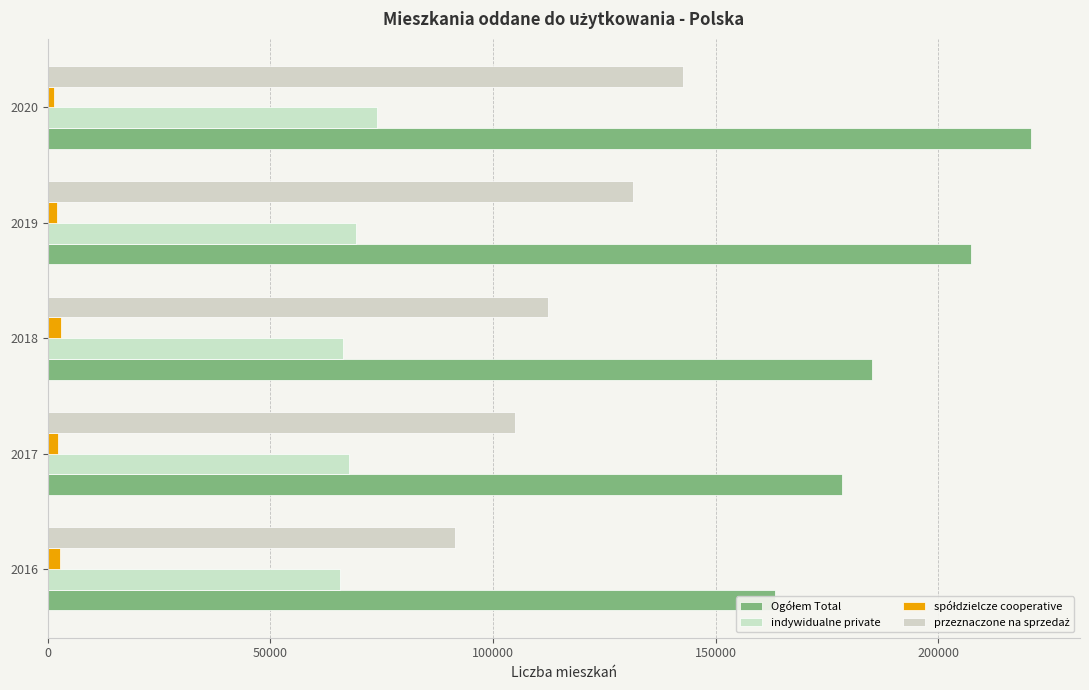

List the labels in order of przeznaczone na sprzedaż value, smallest first.

0, 50000, 100000, 150000, 200000